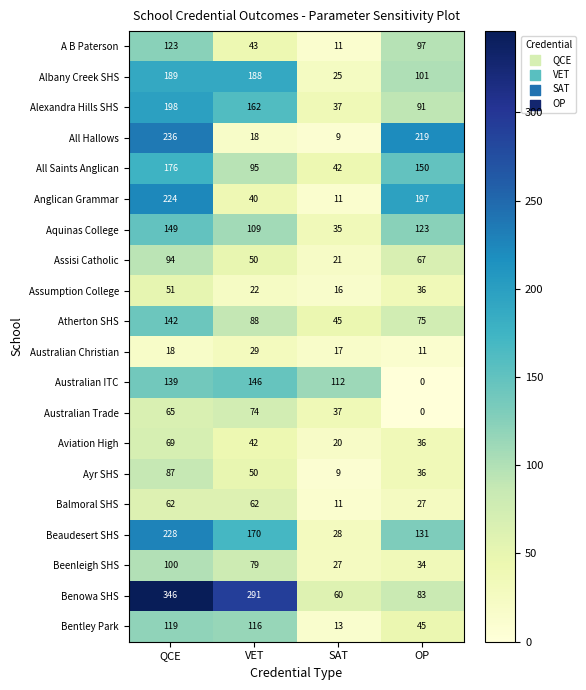

What is the sum of all Albany Creek SHS values?

503